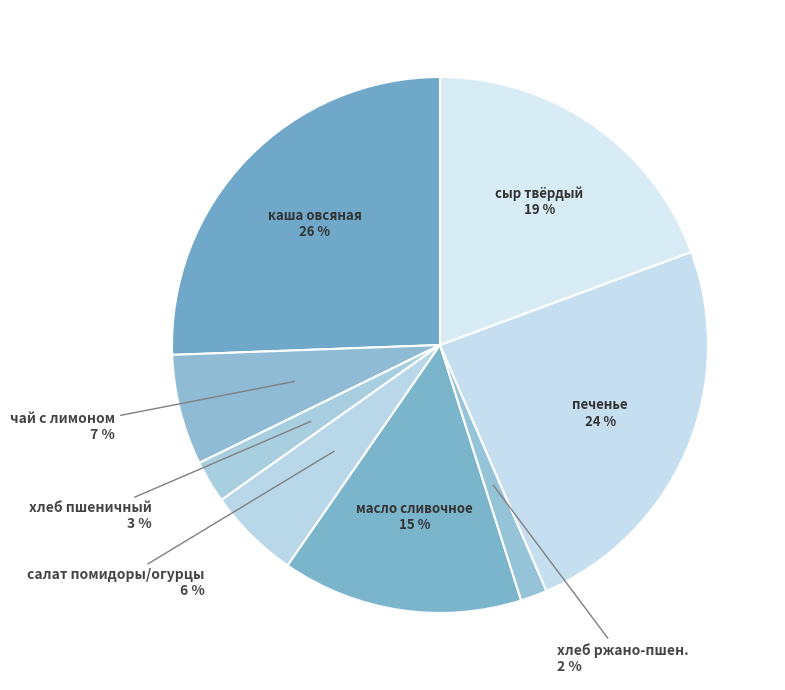

How many slices are in this pie chart?

8